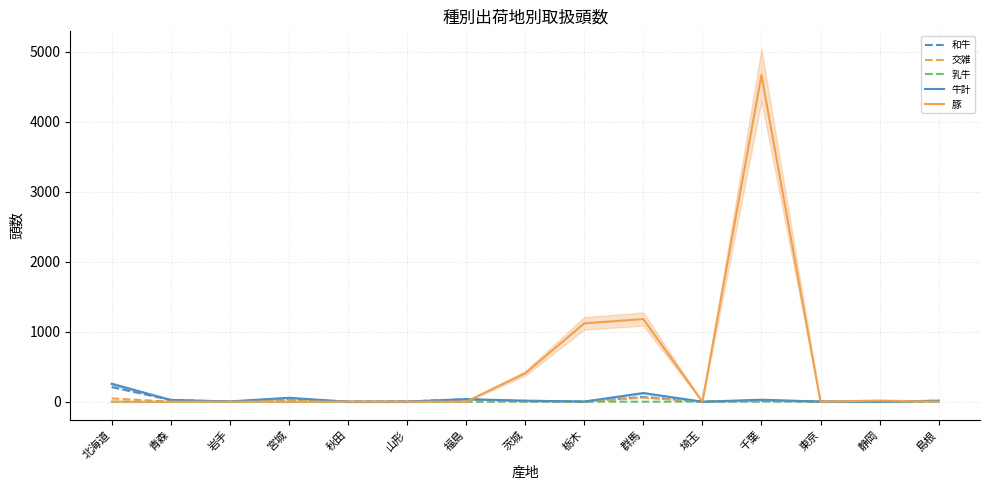

Which category has the highest value across all series?

千葉